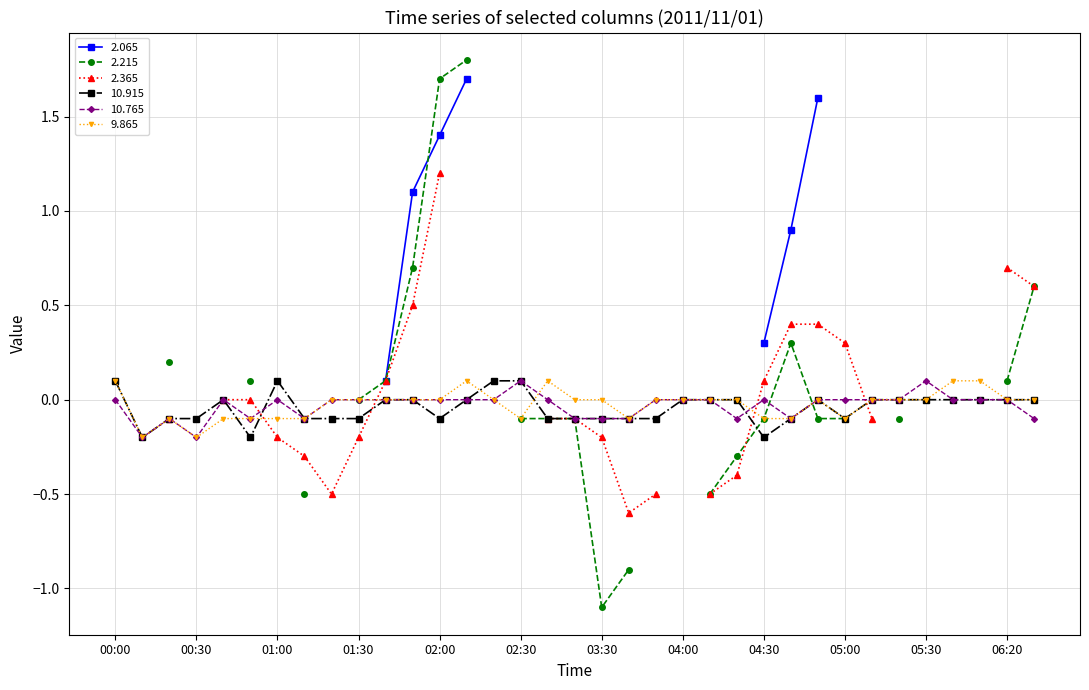

What is the difference between the second highest and minimum values in the 10.765 series?

0.3